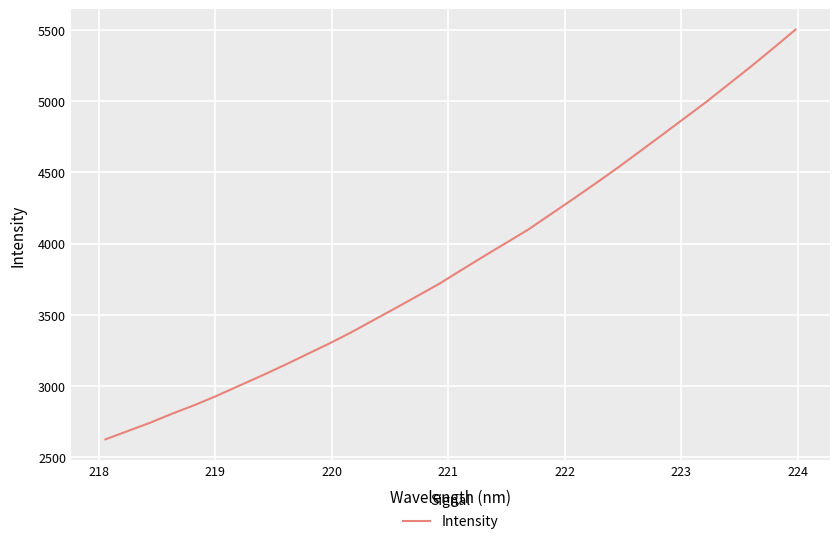

Does the chart have visible grid lines?

Yes